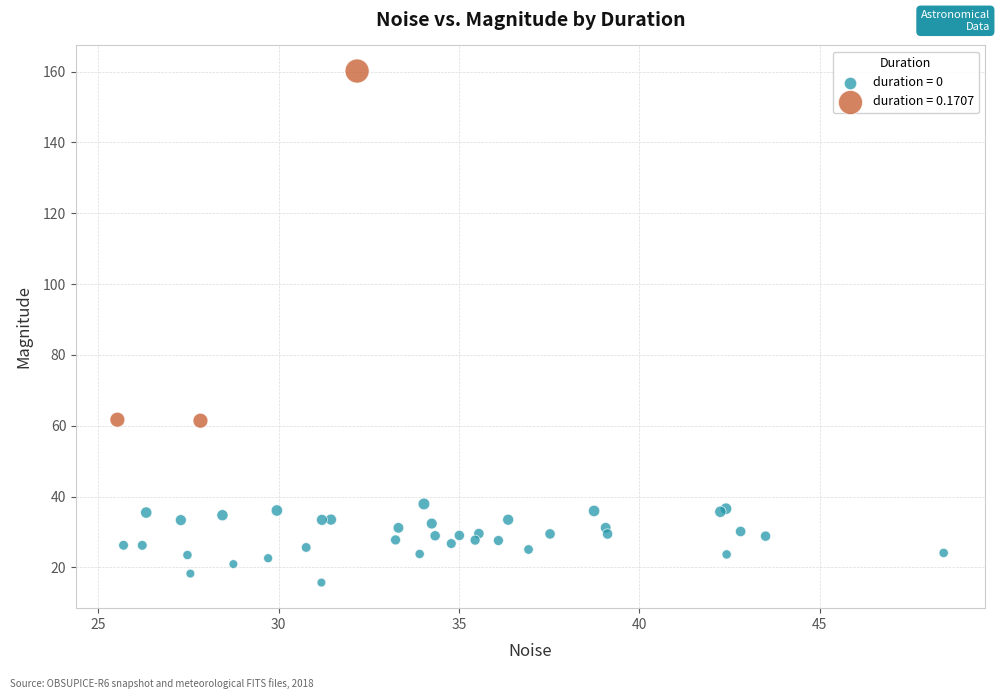

Which series reaches the maximum Y coordinate?

duration = 0.1707